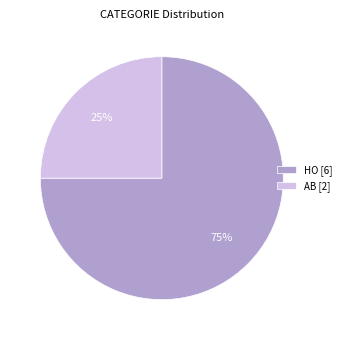

Rank the categories by value from highest to lowest.

HO, AB